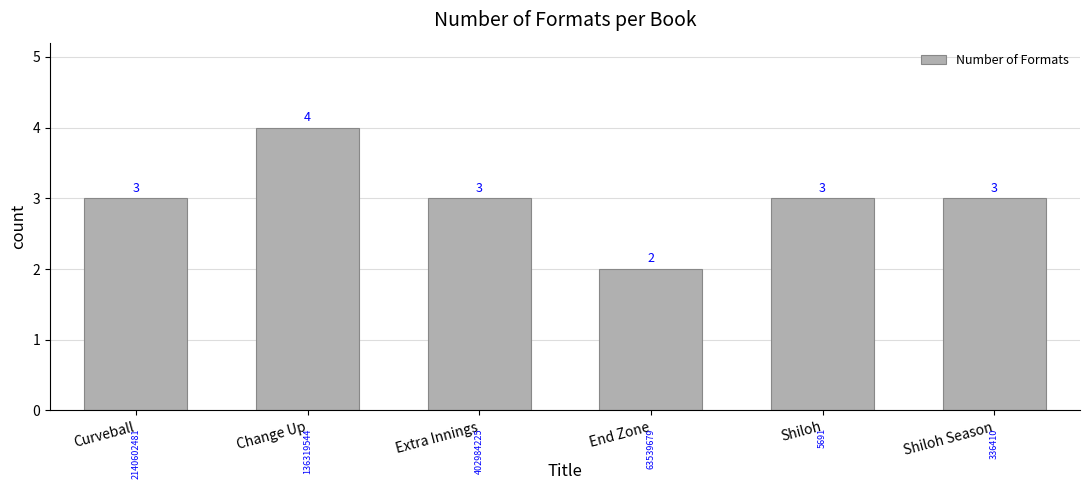

What is the label of the 2nd bar from the right?

Shiloh